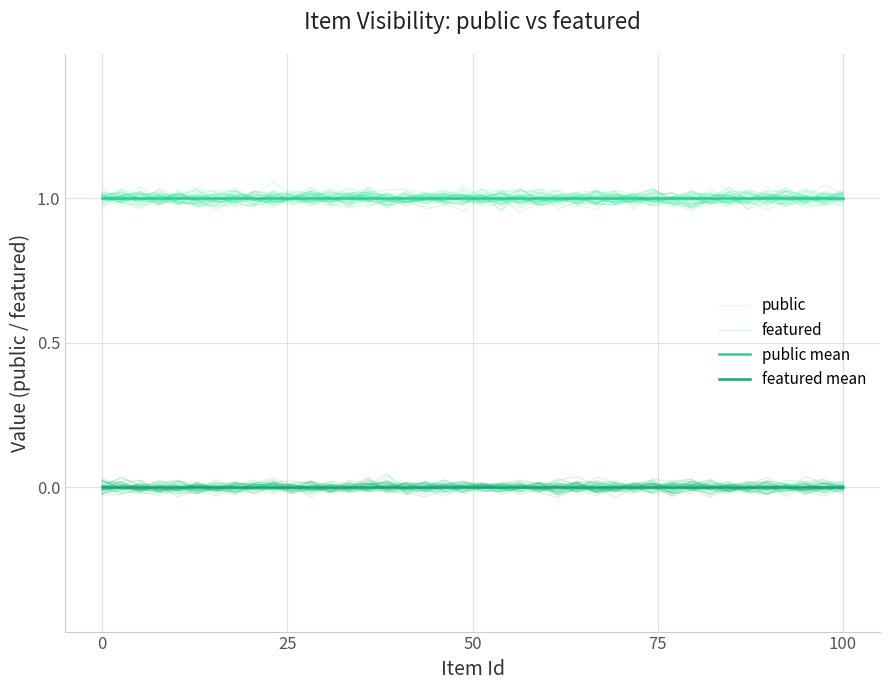

Reading right to left, transcribe all the data shown in this chart.

public: 1.0	1.0	1.0	1.0	1.0	1.0	1.0	1.0	1.0	1.0	1.0	1.0	1.0	1.0	1.0	1.0	1.0	1.0	1.0	1.0	1.0	1.0	1.0	1.0	1.0	1.0	1.0	1.0	1.0	1.0	1.0	1.0	1.0	1.0	1.0	1.0	1.0	1.0	1.0	1.0
featured: -0.0	0.0	0.0	-0.0	-0.0	-0.0	0.0	-0.0	-0.0	0.0	0.0	0.0	0.0	-0.0	0.0	0.0	-0.0	0.0	-0.0	0.0	0.0	-0.0	-0.0	0.0	0.0	-0.0	-0.0	0.0	-0.0	-0.0	-0.0	0.0	0.0	0.0	-0.0	-0.0	-0.0	-0.0	0.0	-0.0
public mean: 1.0	1.0	1.0	1.0	1.0	1.0	1.0	1.0	1.0	1.0	1.0	1.0	1.0	1.0	1.0	1.0	1.0	1.0	1.0	1.0	1.0	1.0	1.0	1.0	1.0	1.0	1.0	1.0	1.0	1.0	1.0	1.0	1.0	1.0	1.0	1.0	1.0	1.0	1.0	1.0
featured mean: 0.0	0.0	0.0	0.0	0.0	0.0	0.0	0.0	0.0	0.0	0.0	0.0	0.0	0.0	0.0	0.0	0.0	0.0	0.0	0.0	0.0	0.0	0.0	0.0	0.0	0.0	0.0	0.0	0.0	0.0	0.0	0.0	0.0	0.0	0.0	0.0	0.0	0.0	0.0	0.0